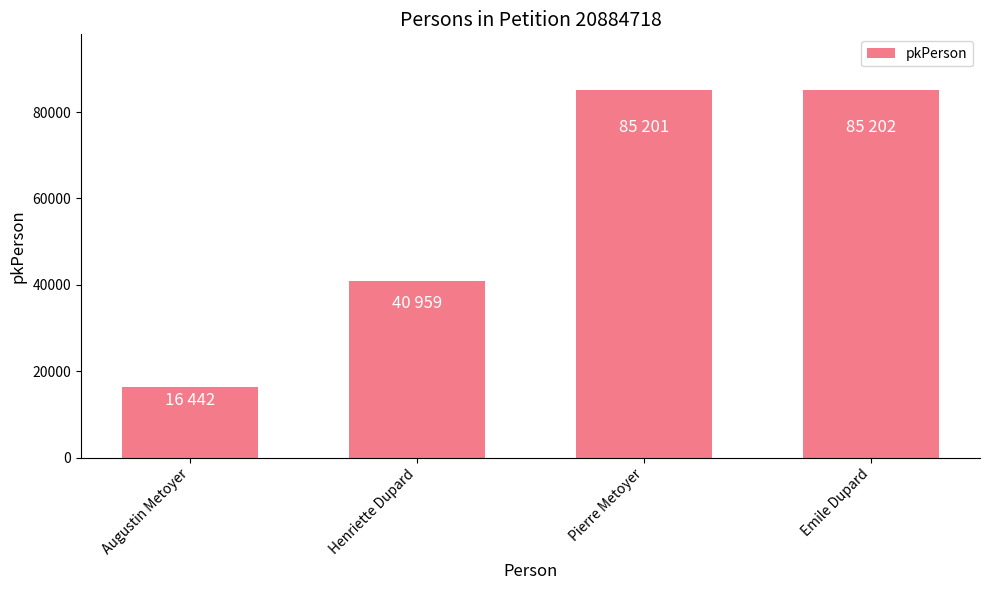

What is the difference between the values at Pierre Metoyer and Henriette Dupard?

44242